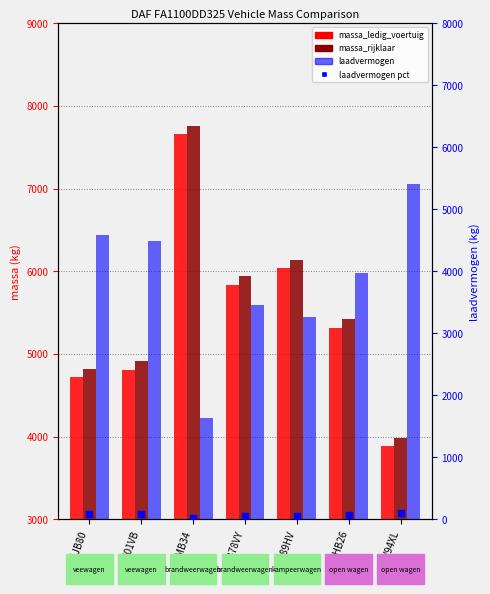

Which series has the largest total across all categories?

massa_rijklaar